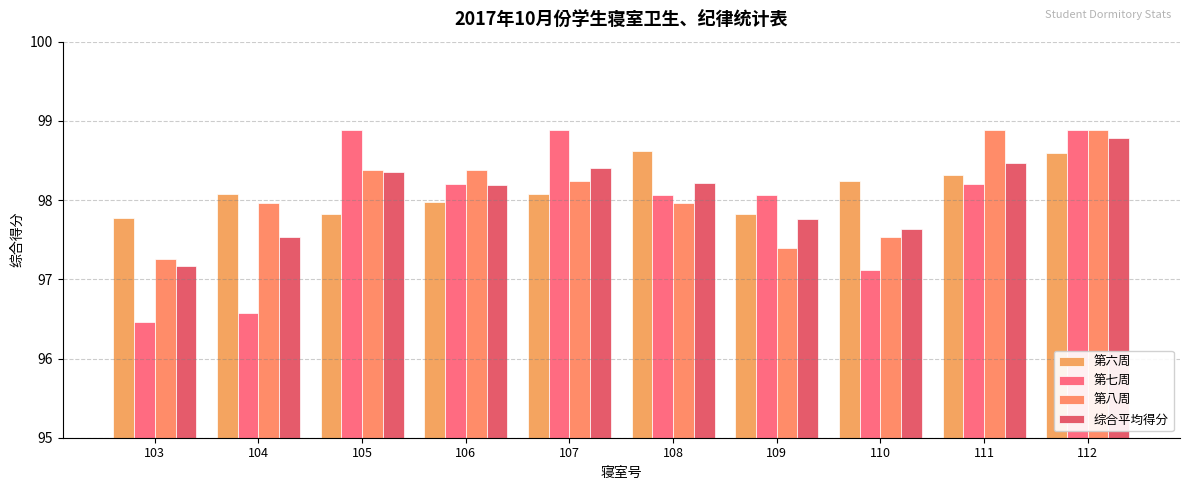

At 108, list the series in order from smallest to largest.

第八周, 第七周, 综合平均得分, 第六周